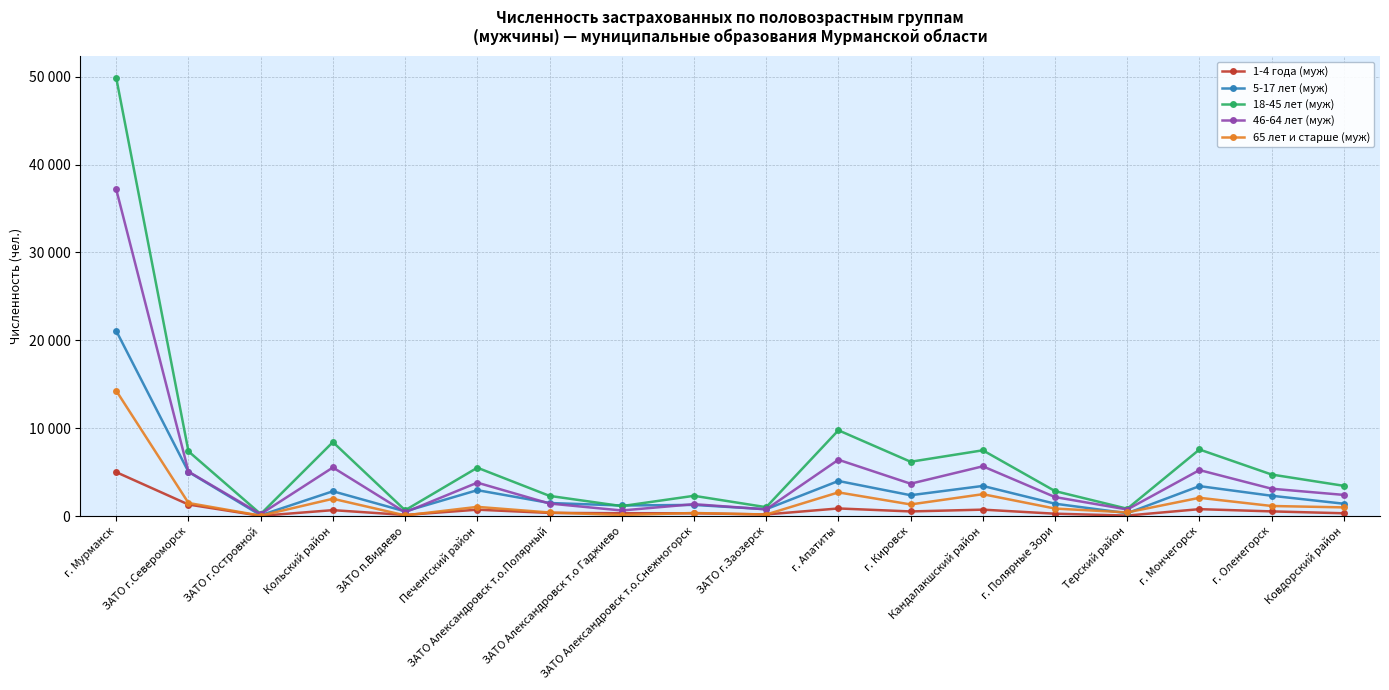

True or false: 65 лет и старше (муж) has a value of 411 at Терский район.

True